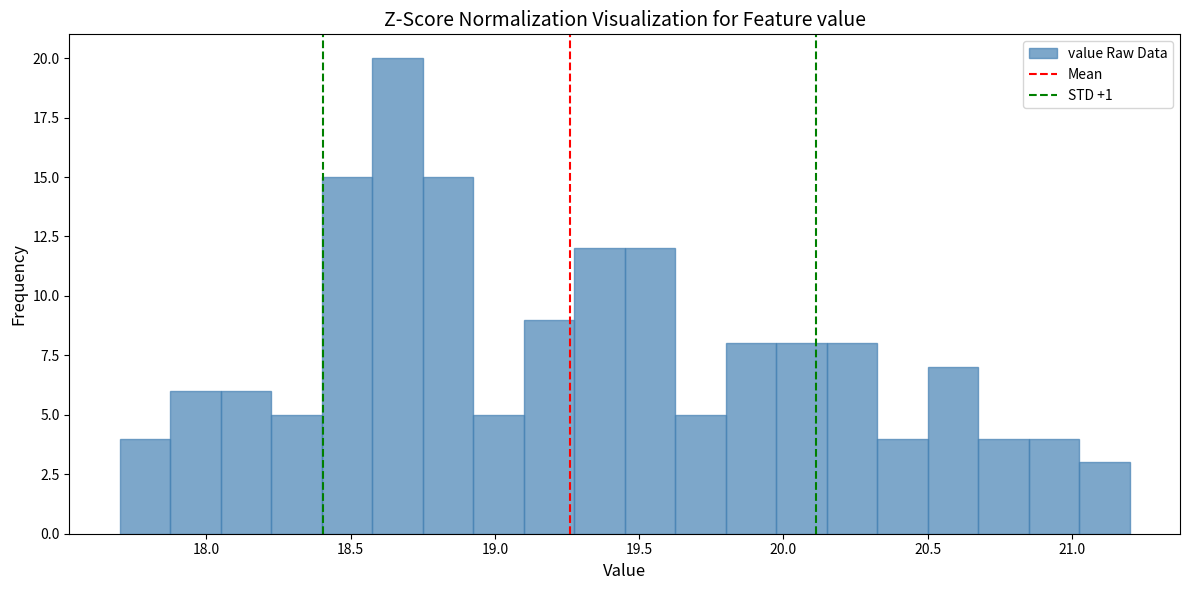

Around what value on the x-axis is the tallest bar? Give the approximate position of its centre, as read against the axis.

18.65